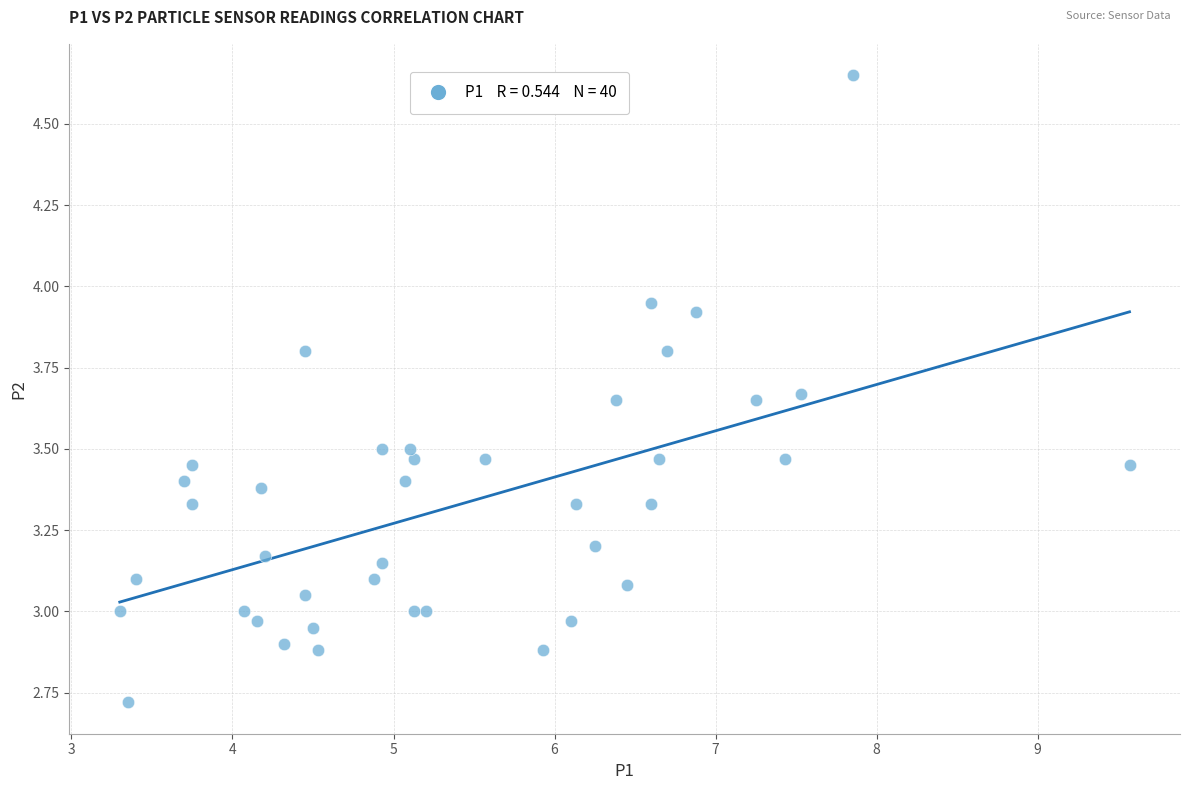

What is the range of X values (max minus min)?

6.3